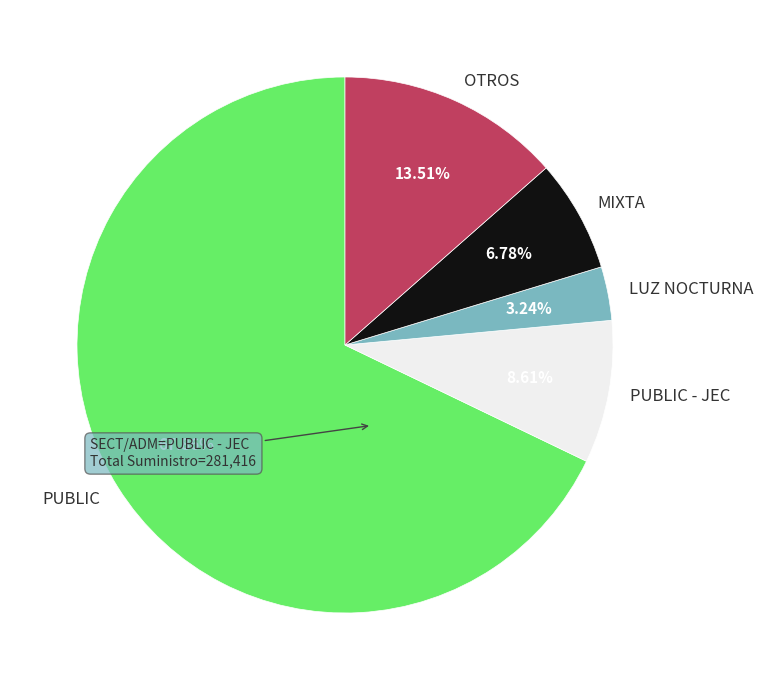

Which has a higher value, MIXTA or OTROS?

OTROS